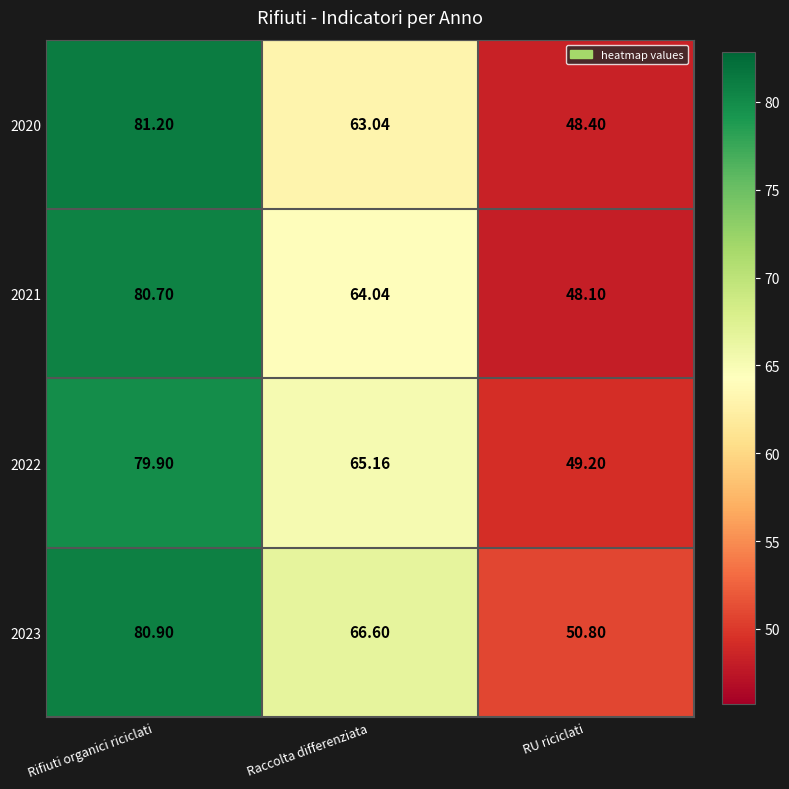

List the series in order of their peak value, highest first.

2020, 2023, 2021, 2022